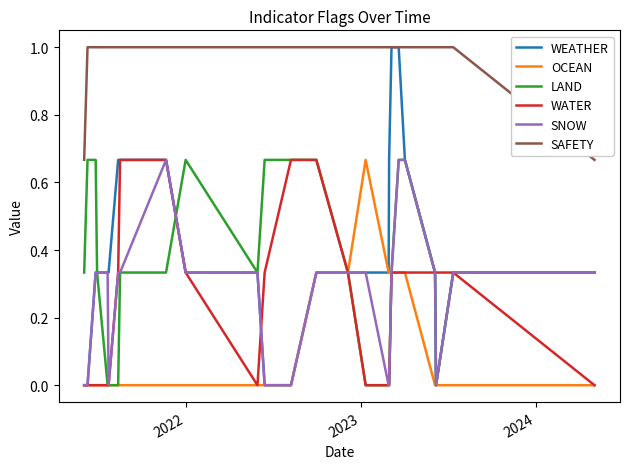

Which series has the largest total across all categories?

SAFETY